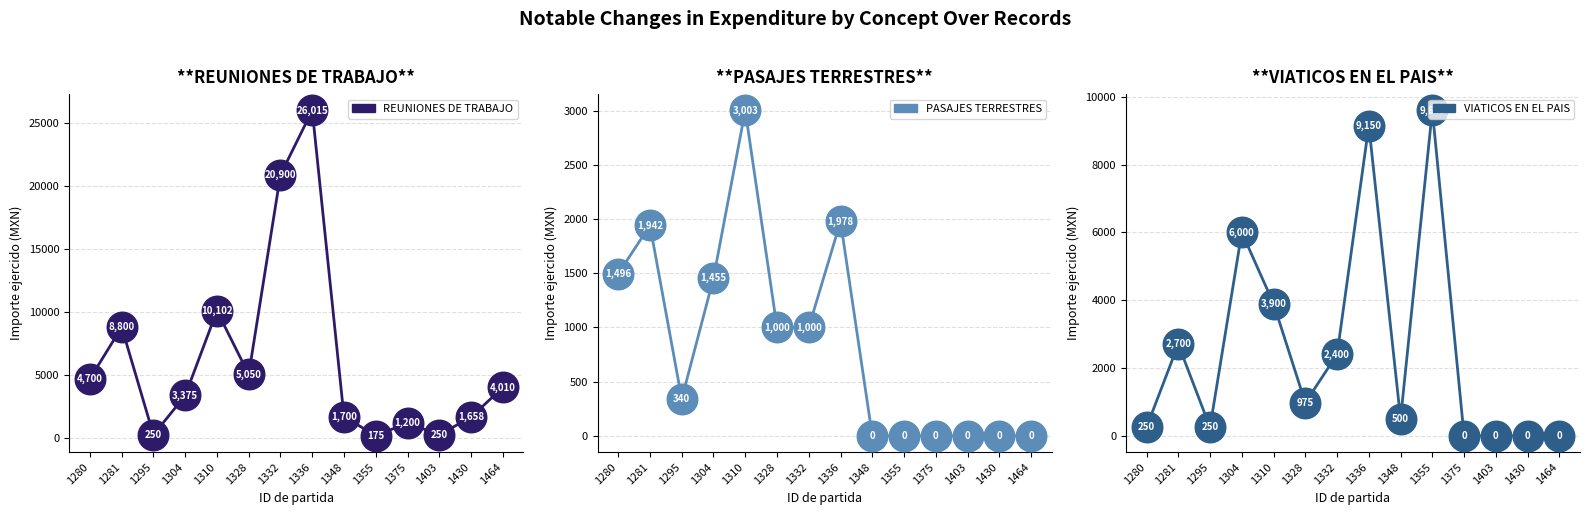

Which series contains the highest Y value?

REUNIONES DE TRABAJO